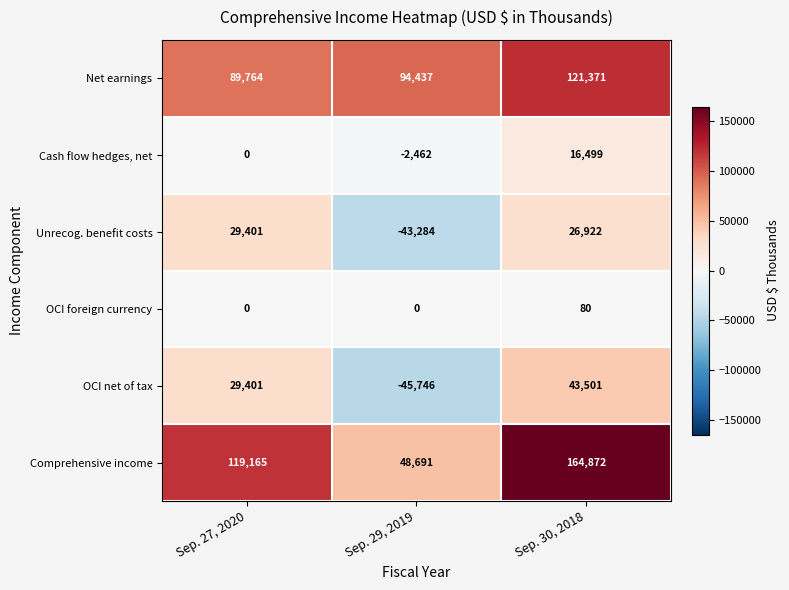

Which label corresponds to the smallest value in the chart?

Sep. 29, 2019